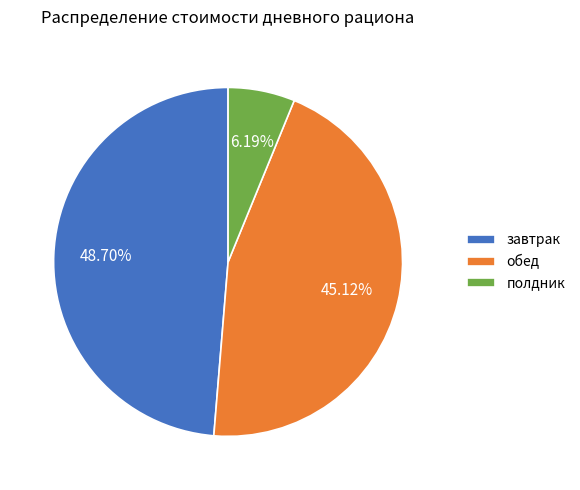

To the nearest percent, what is the difference between the largest and smallest slice percentages?

43%